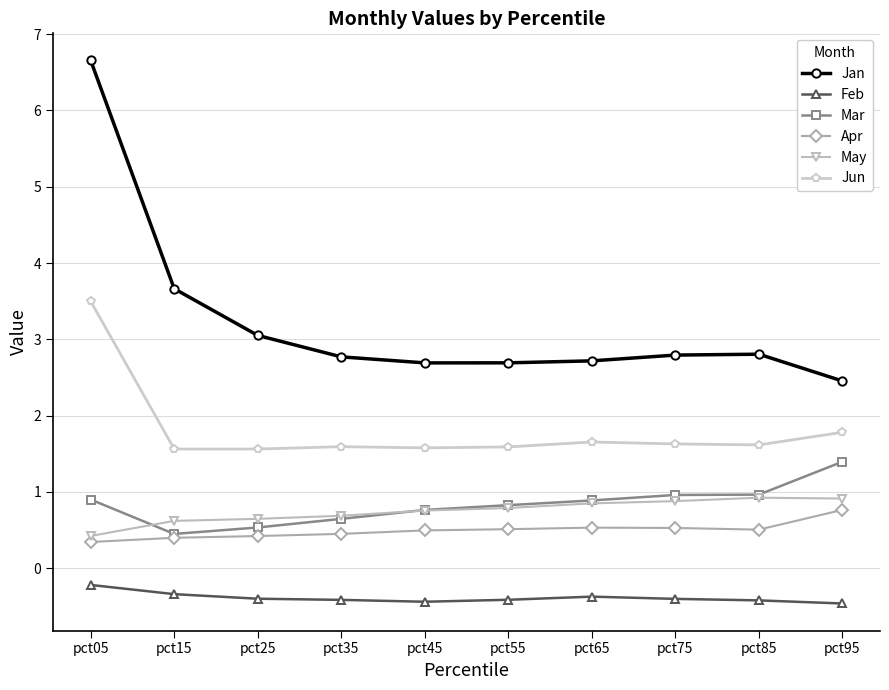

Does the chart have visible grid lines?

Yes